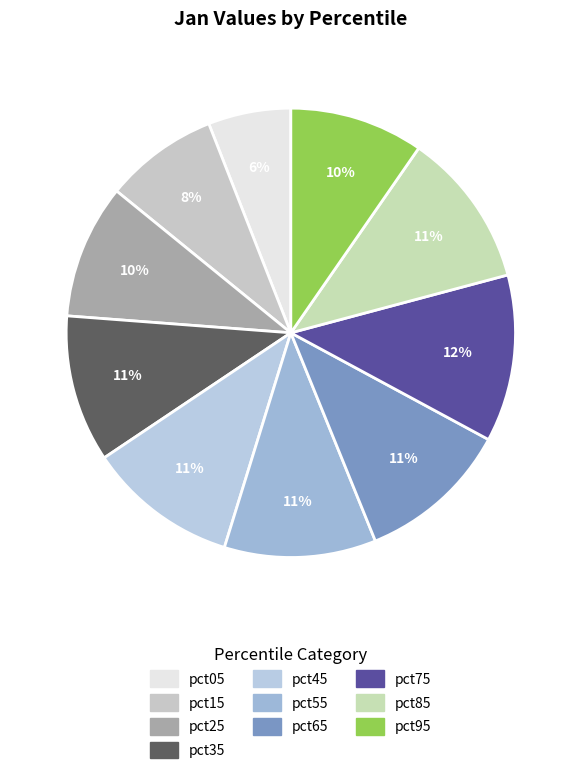

How many slices are in this pie chart?

10